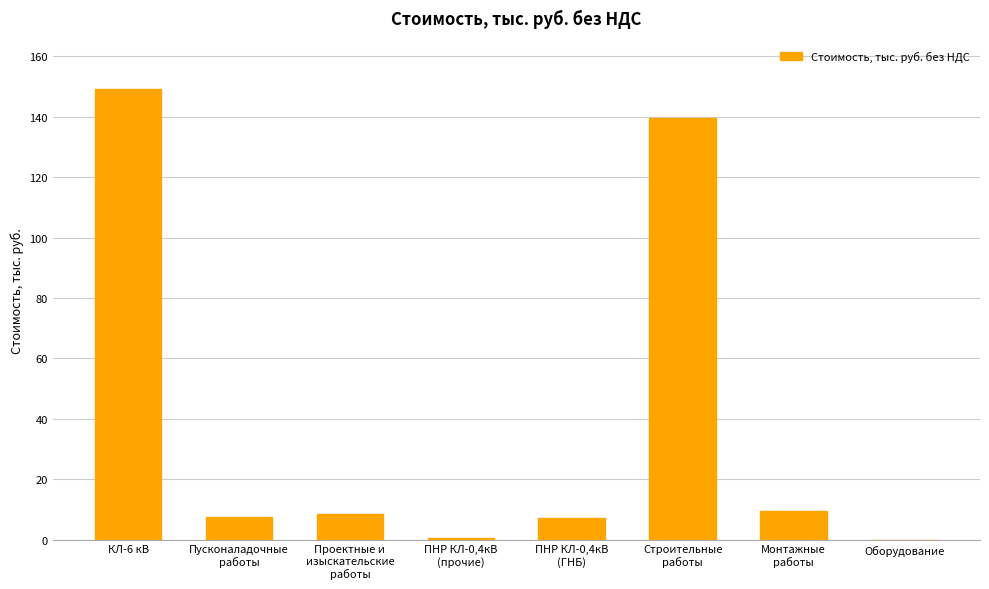

What is the sum of all values?

321.8